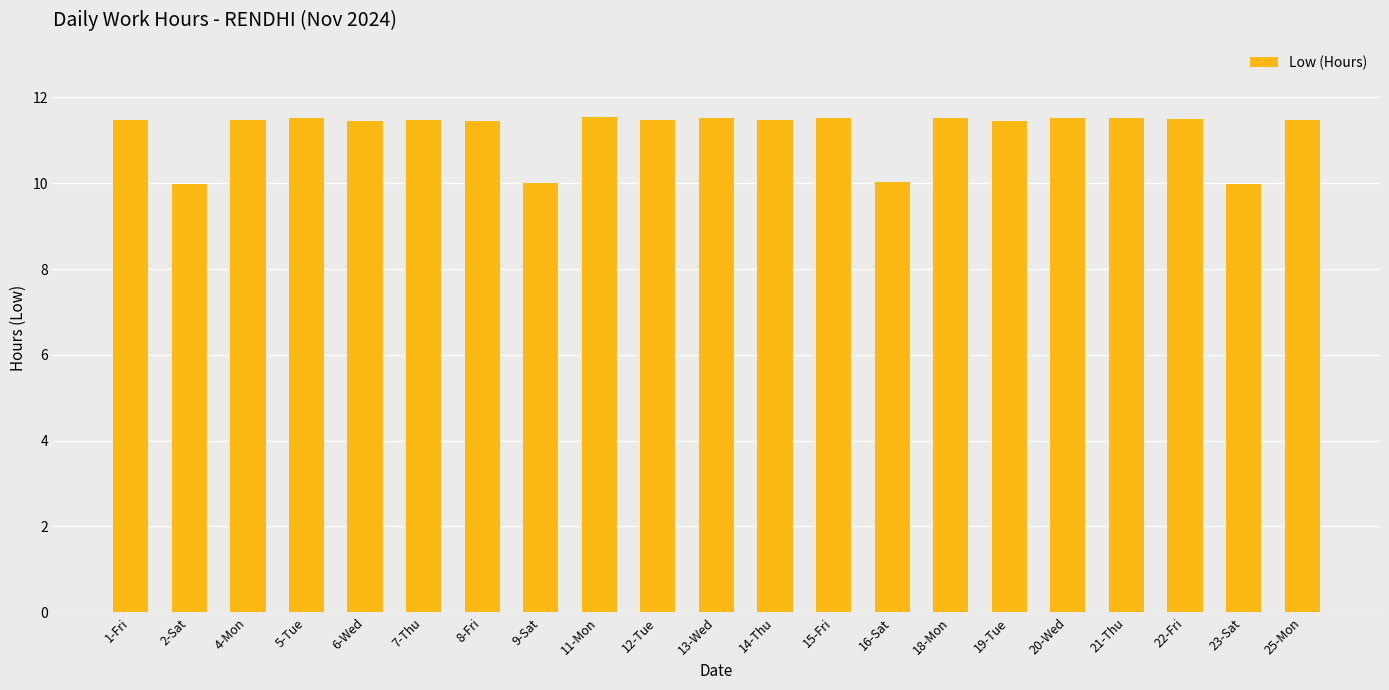

What is the difference between the maximum and minimum values?

1.6